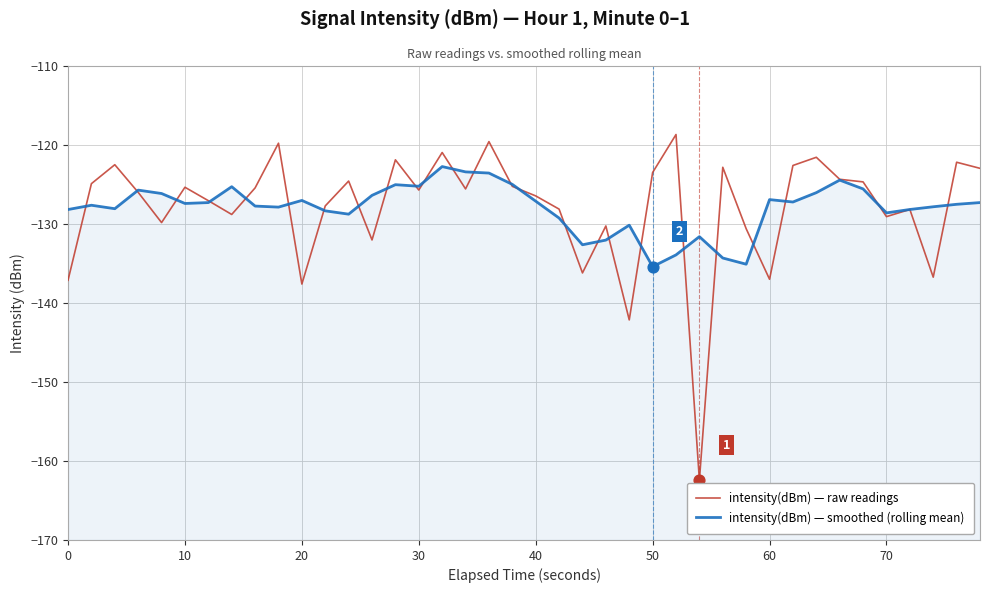

At how many categories does at least one series exceed -147?

40